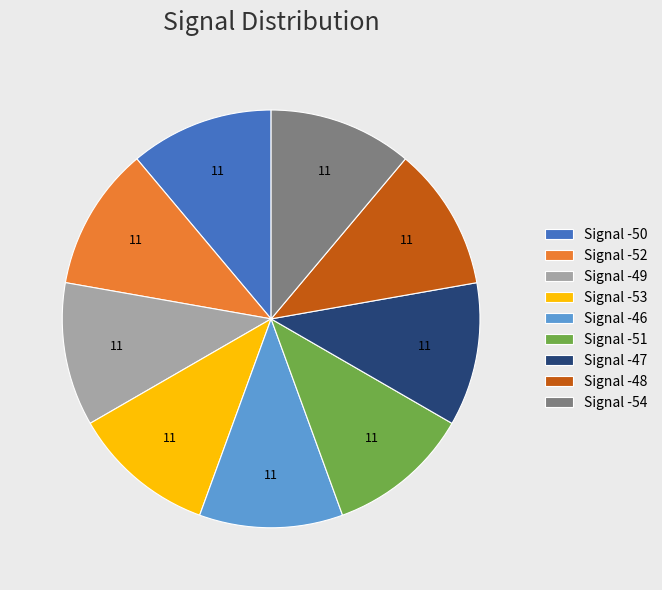

Does Signal -49 account for over 50% of the chart?

No